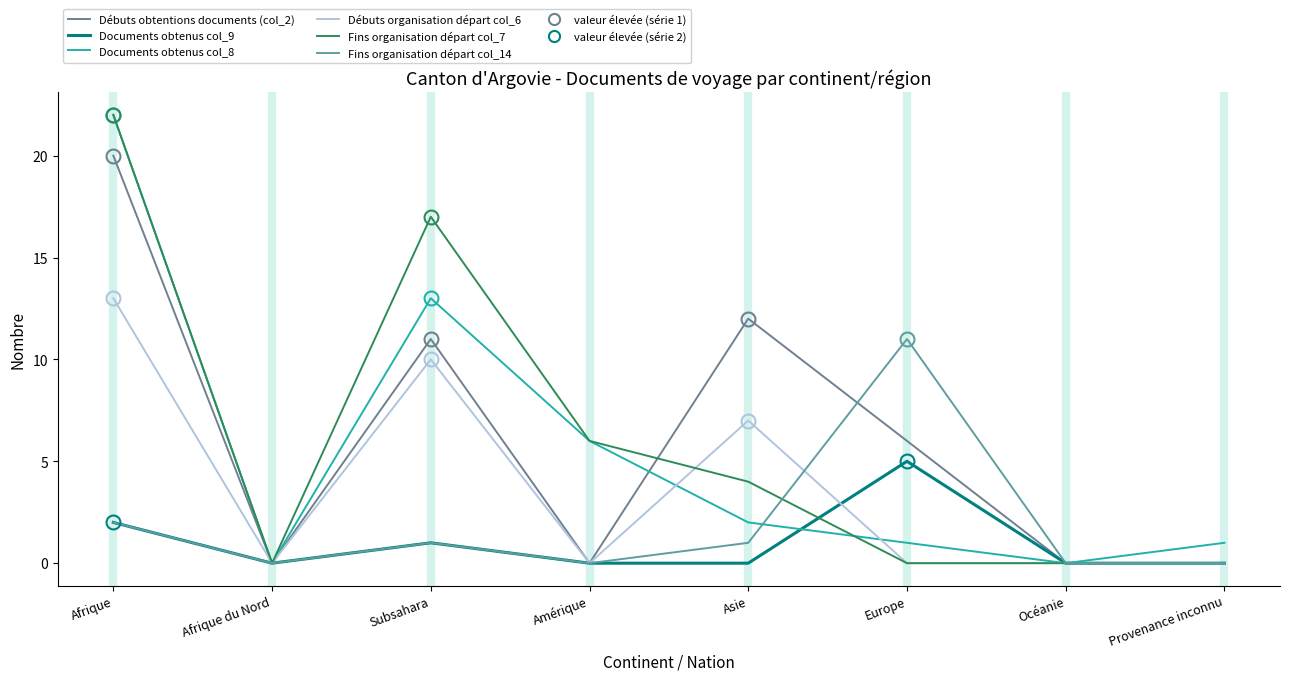

At which label does Documents obtenus col_9 reach its peak?

Europe